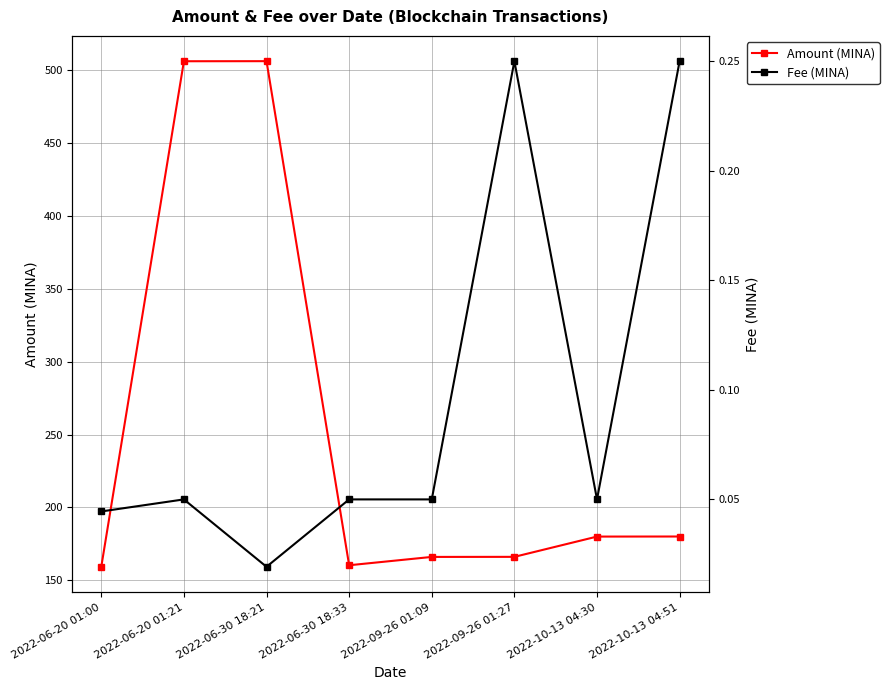

Which series has the largest total across all categories?

Amount (MINA)